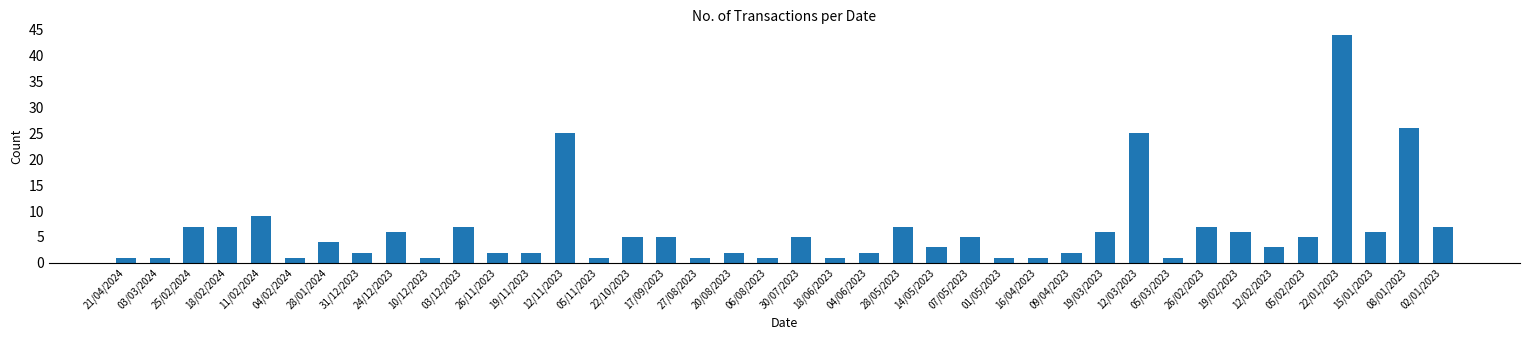

What is the ratio of the value at 26/11/2023 to the value at 12/02/2023?

0.7